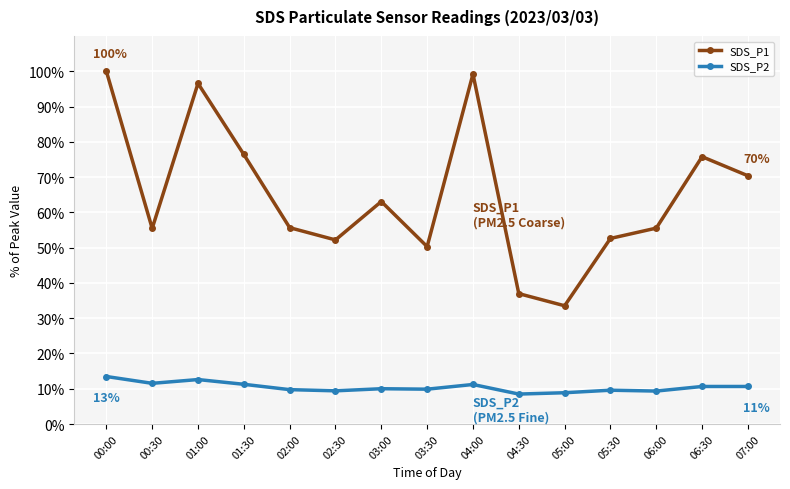

What is the value of the SDS_P1 point at the 1st from the left?

100.0